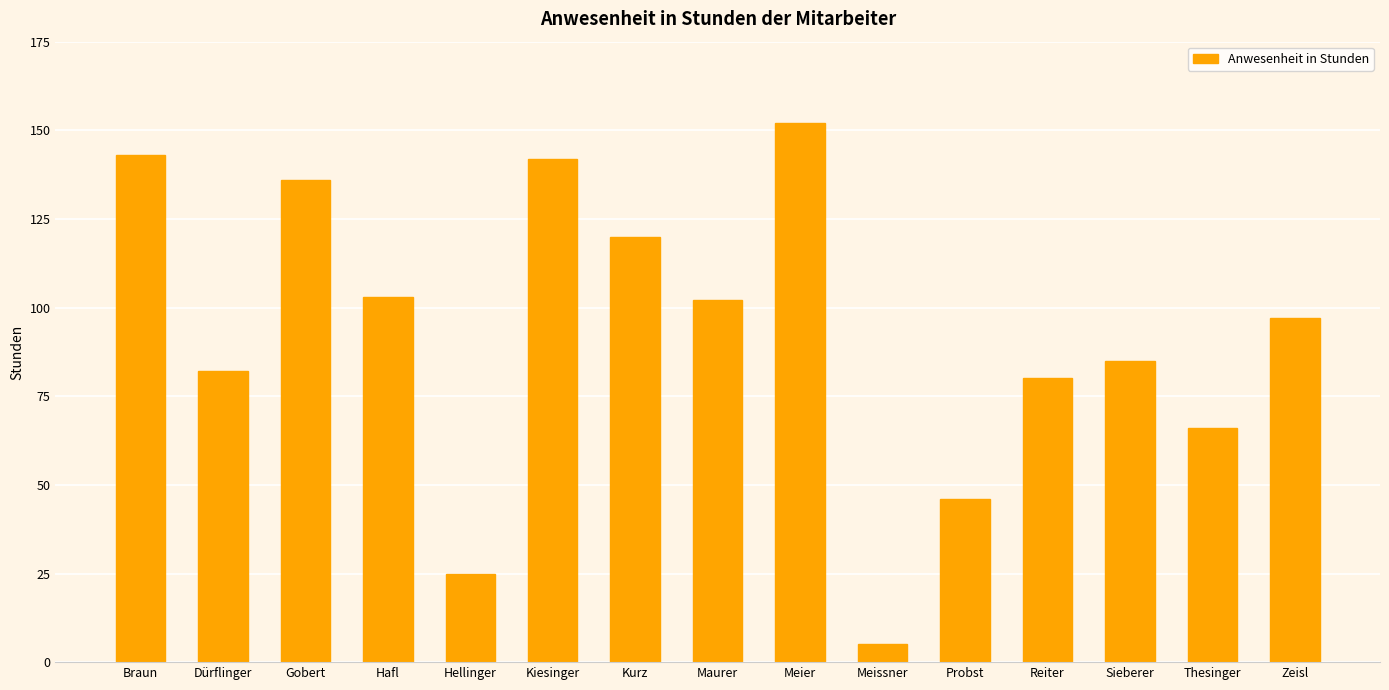

Count the number of categories in the chart.

15